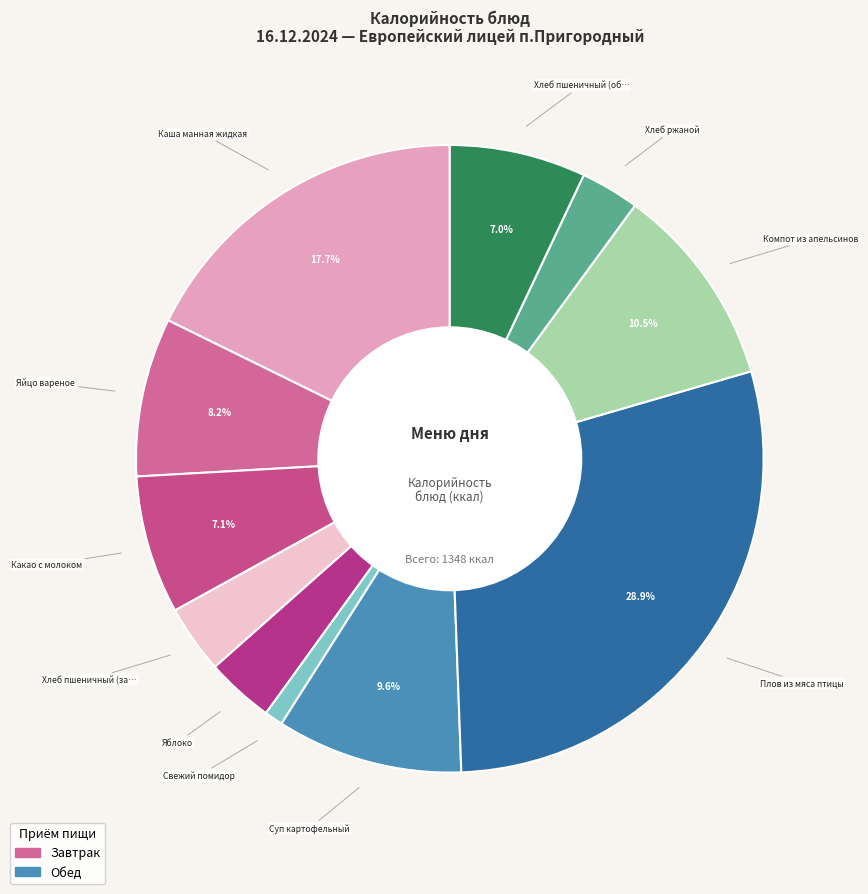

How many slices are in this pie chart?

11